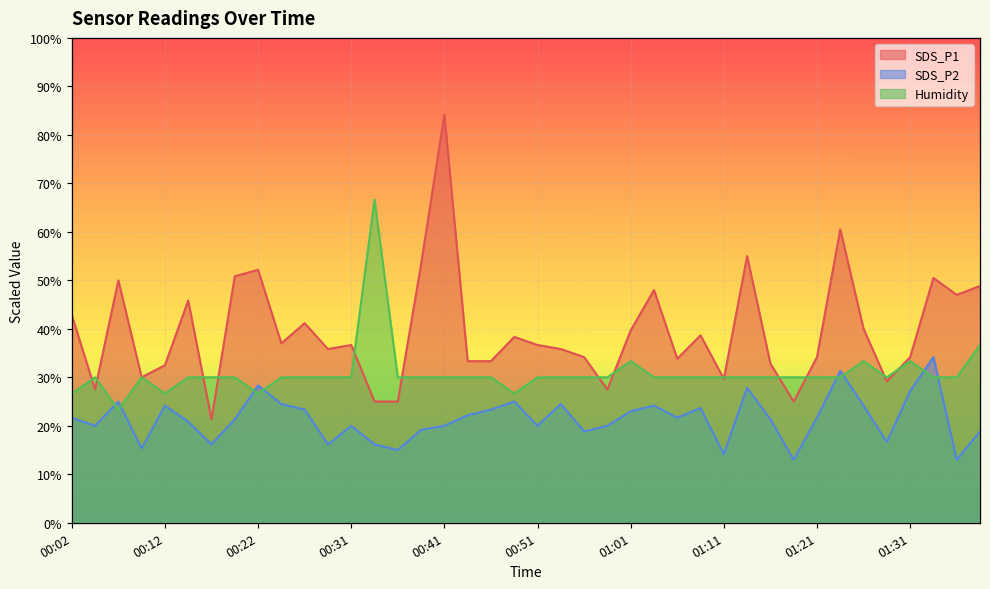

Does the chart display data point markers on the line(s)?

No